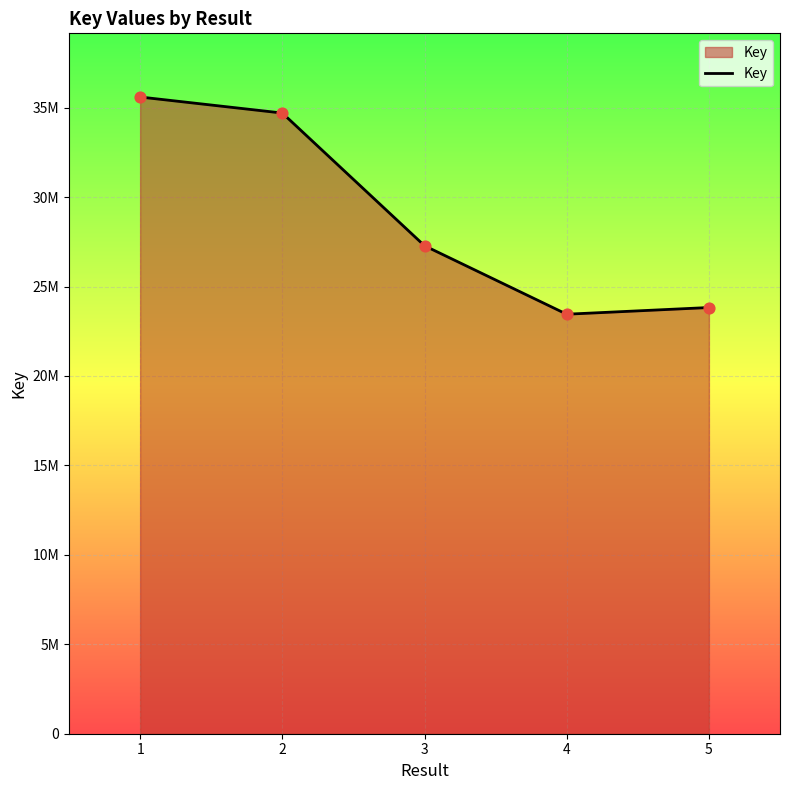

What is the ratio of the value at 3 to the value at 5?

1.1